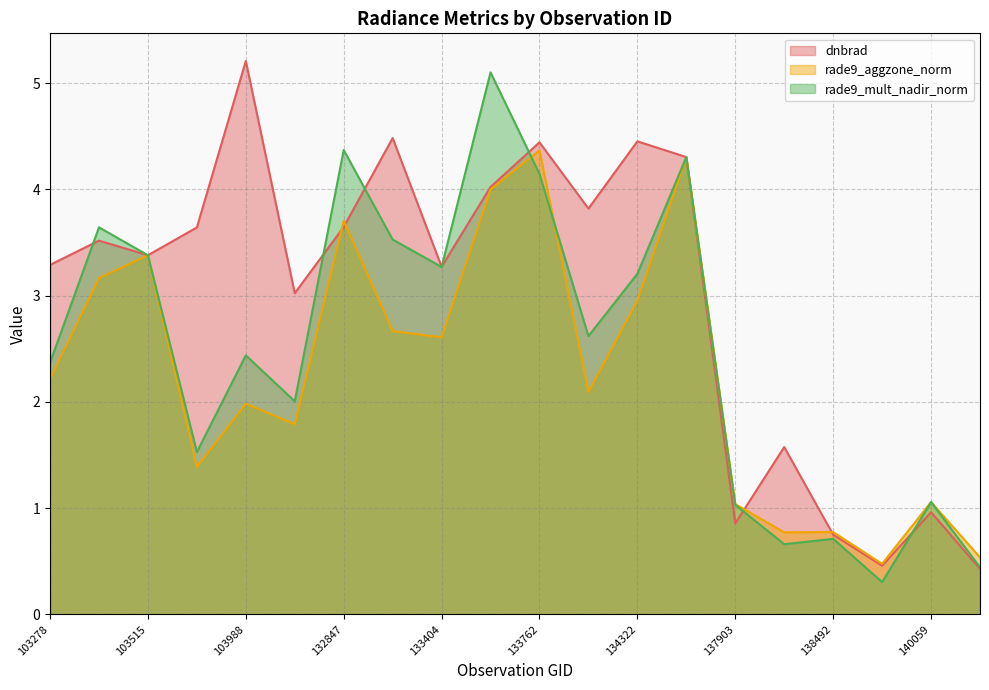

How many data points in rade9_aggzone_norm are less than 2?

9